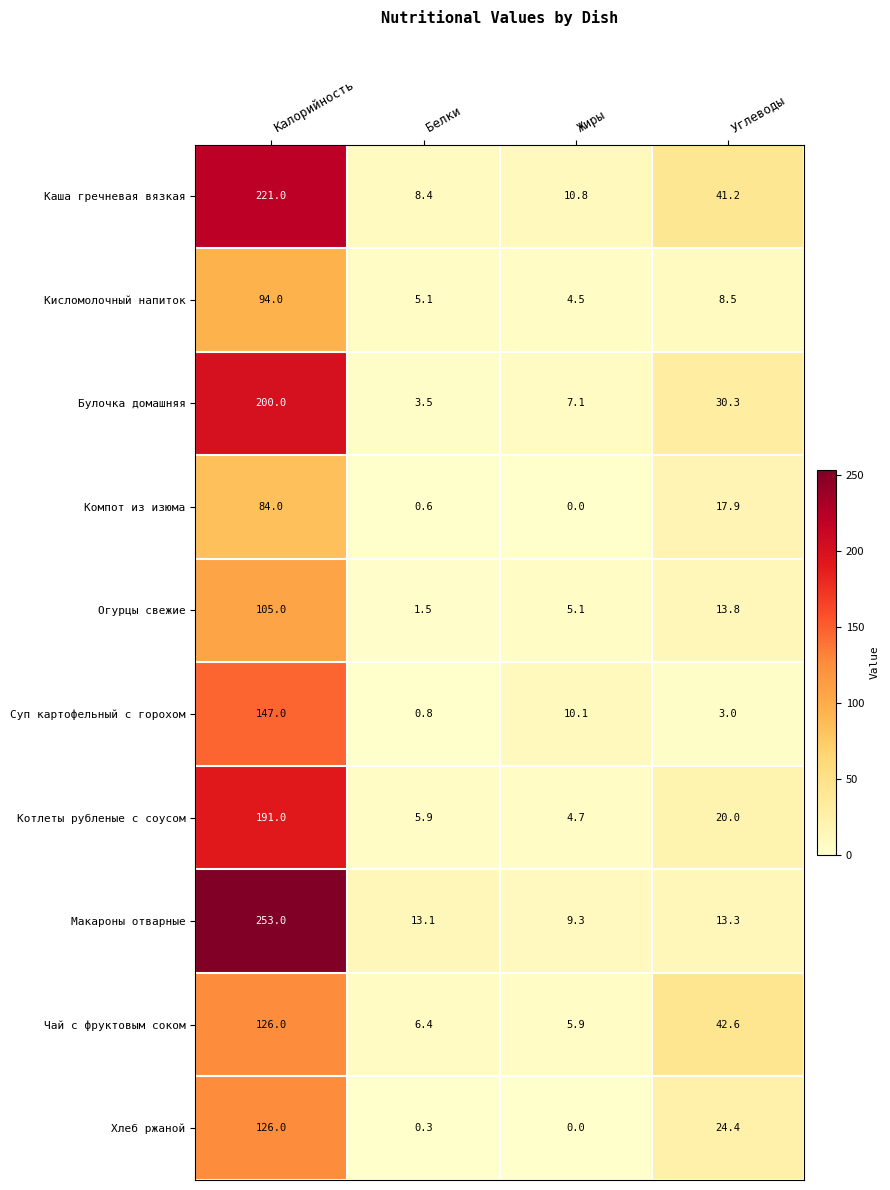

Is the value of Котлеты рубленые с соусом at Жиры greater than the value of Чай с фруктовым соком at Белки?

No